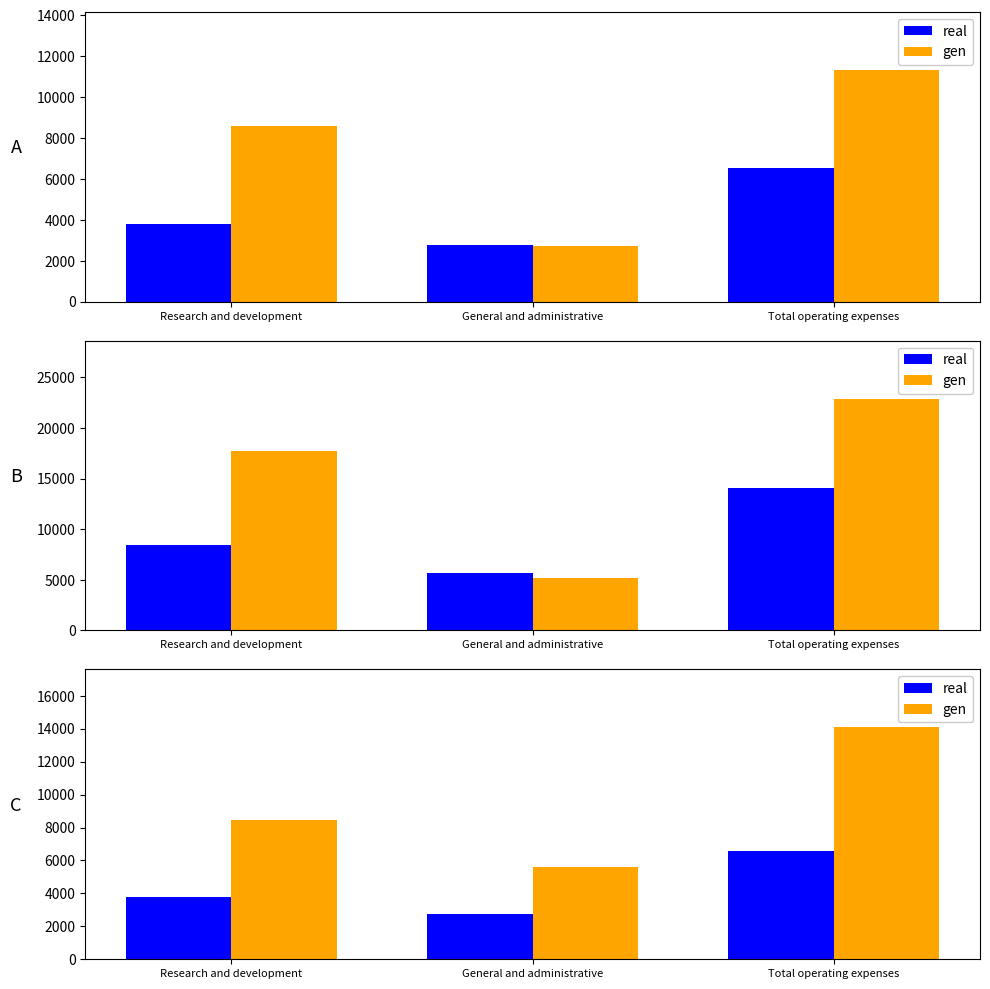

What is the sum of all gen values?

28166